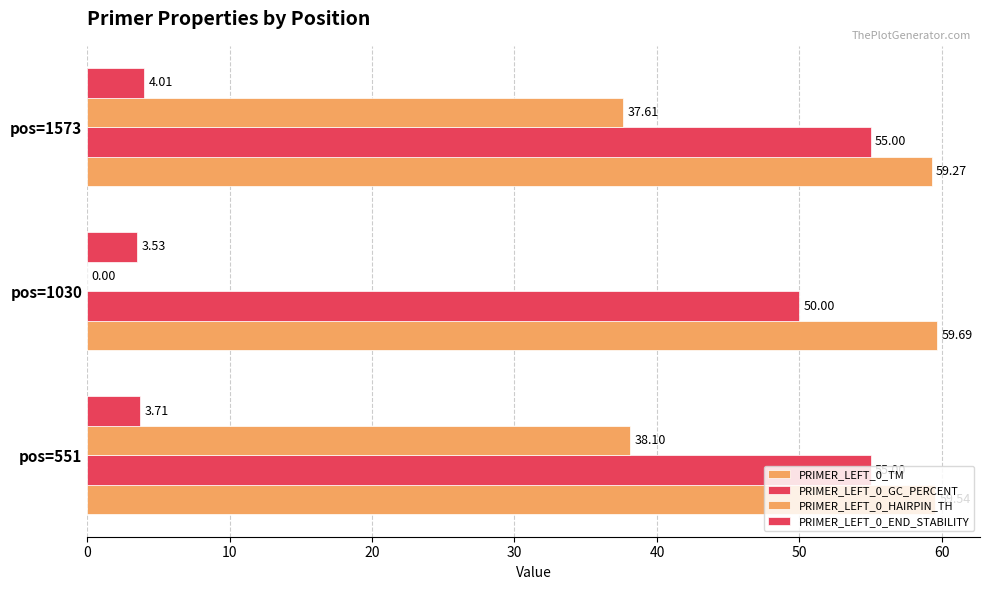

How many distinct data groups are displayed?

4